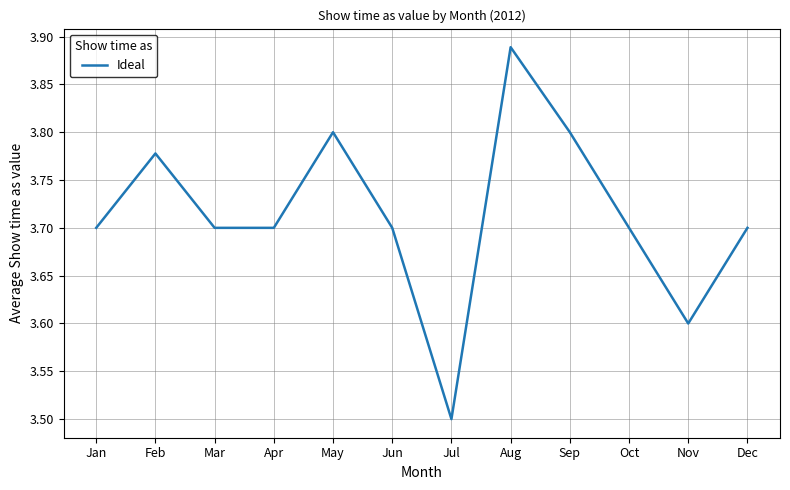

What is the average value?

3.7